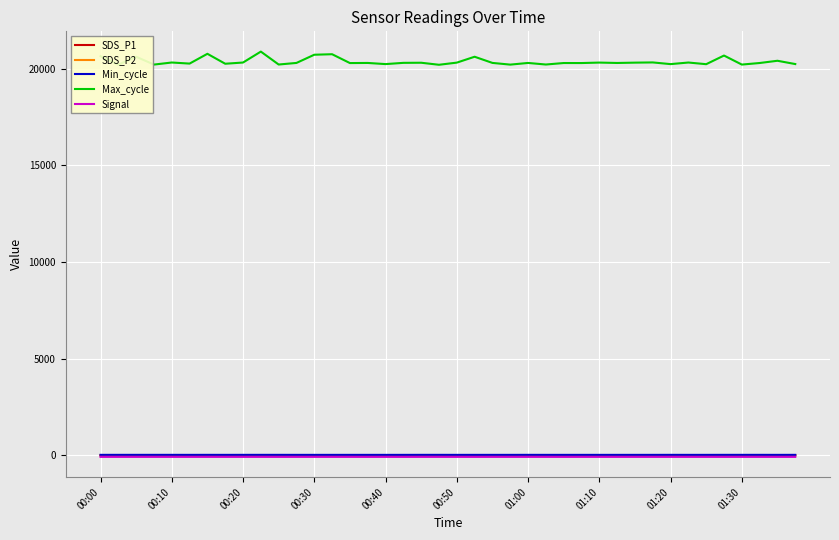

Which series has the largest total across all categories?

Max_cycle